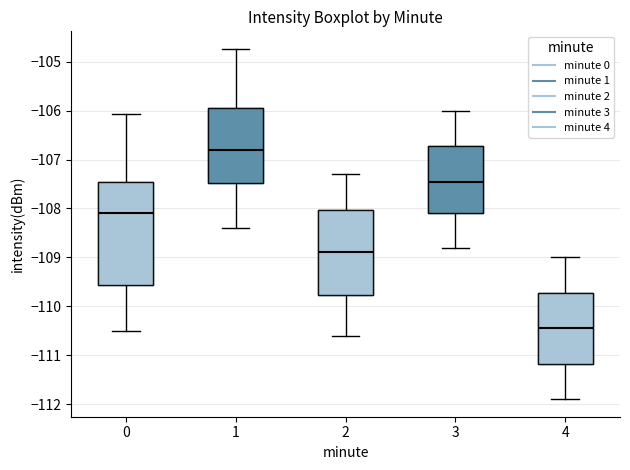

Which box has the lowest median line?

4